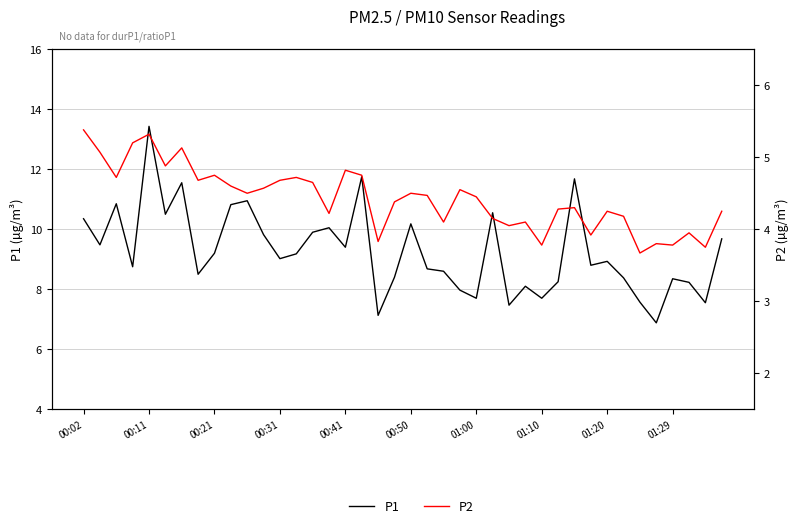

How many lines are shown in the chart?

2